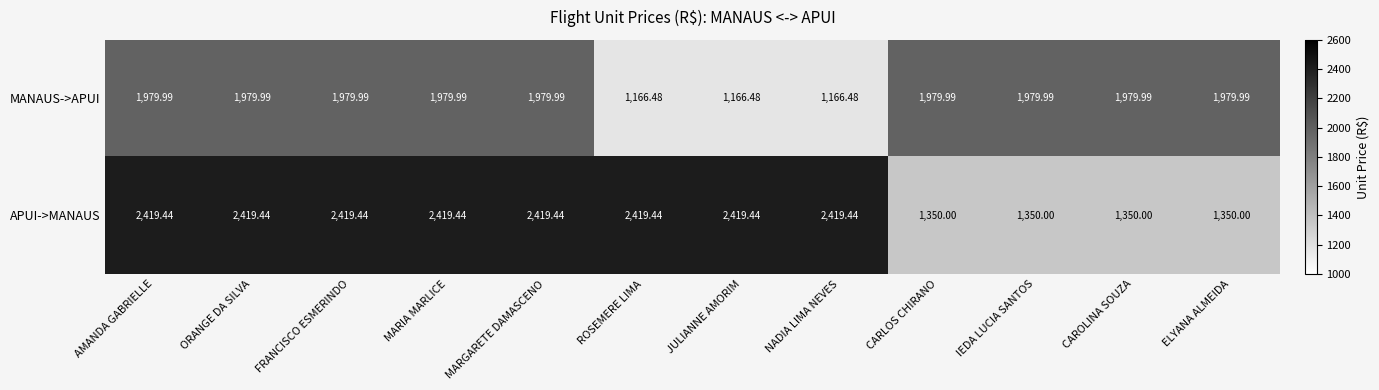

Rank the series at CAROLINA SOUZA from highest to lowest value.

MANAUS->APUI, APUI->MANAUS